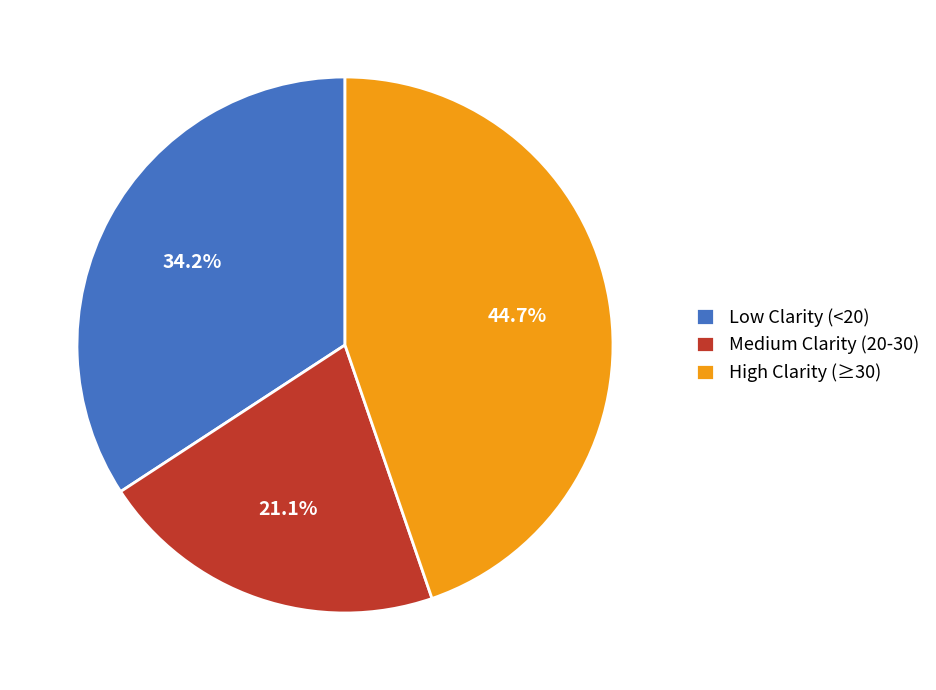

Rank the categories by value from lowest to highest.

Medium Clarity (20-30), Low Clarity (<20), High Clarity (≥30)